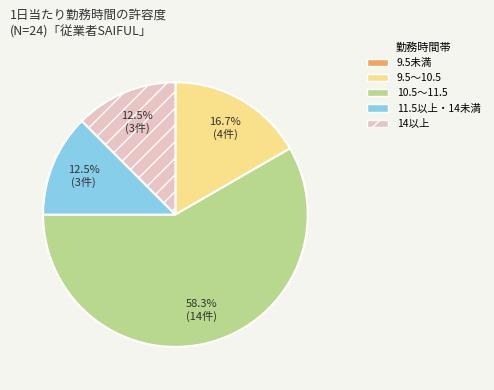

Does any single category account for the majority?

Yes